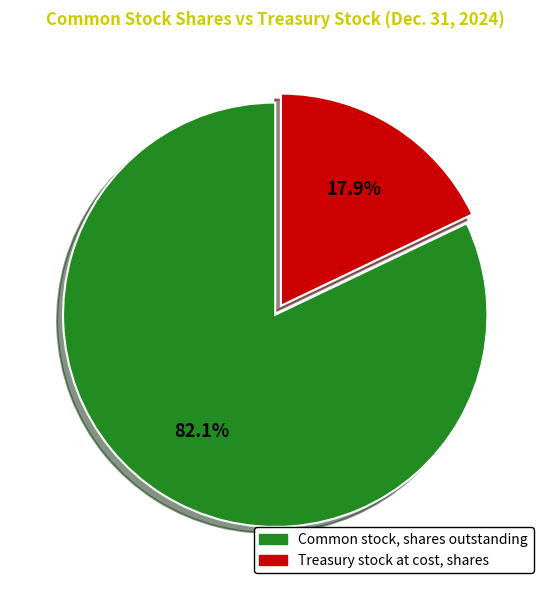

Rank the categories by value from lowest to highest.

Treasury stock at cost, shares, Common stock, shares outstanding